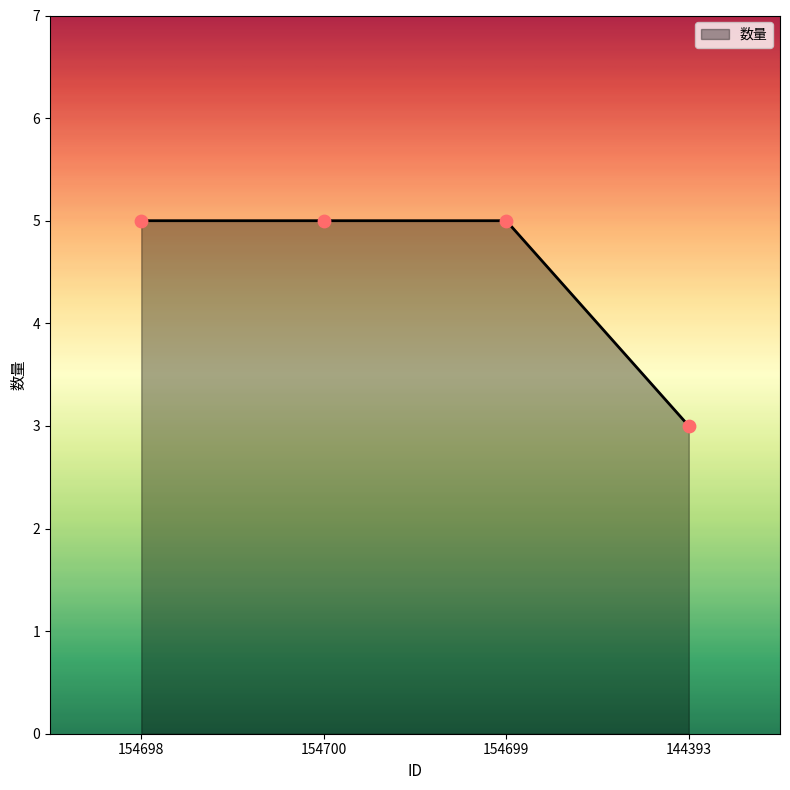

Approximately how many times larger is the value at 154699 compared to 144393?

1.7